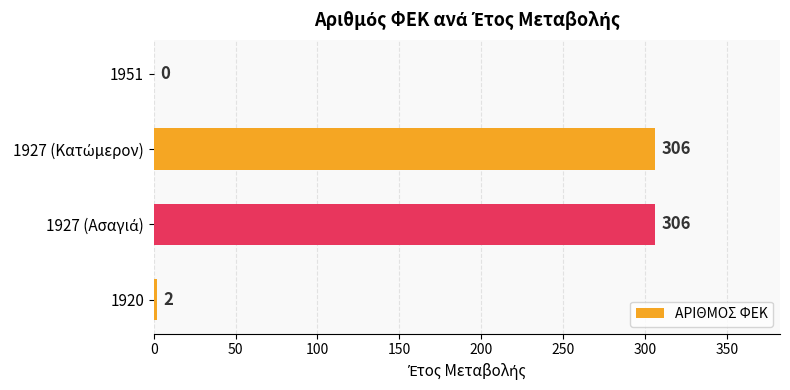

What is the maximum value shown in the chart?

306